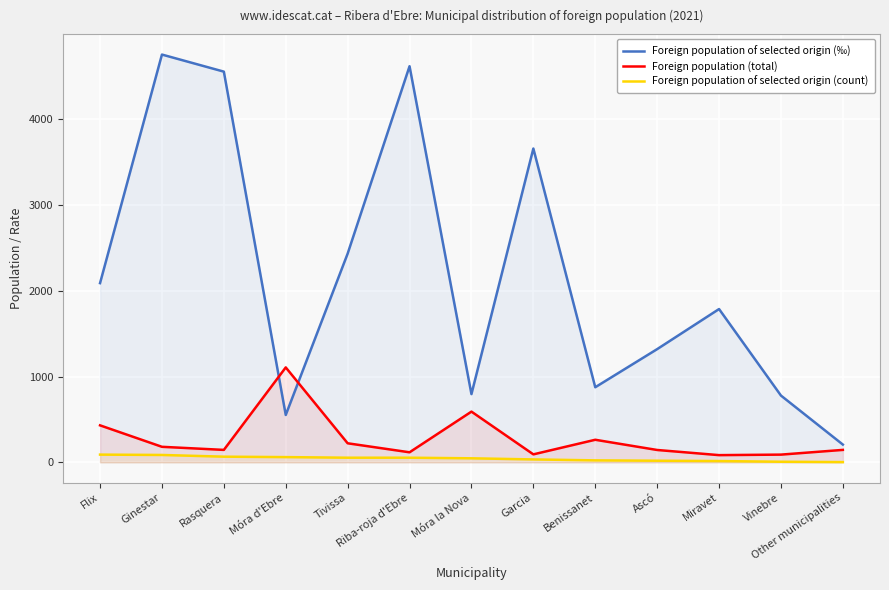

Rank the series by their maximum value, from lowest to highest.

Foreign population of selected origin (count), Foreign population (total), Foreign population of selected origin (‰)